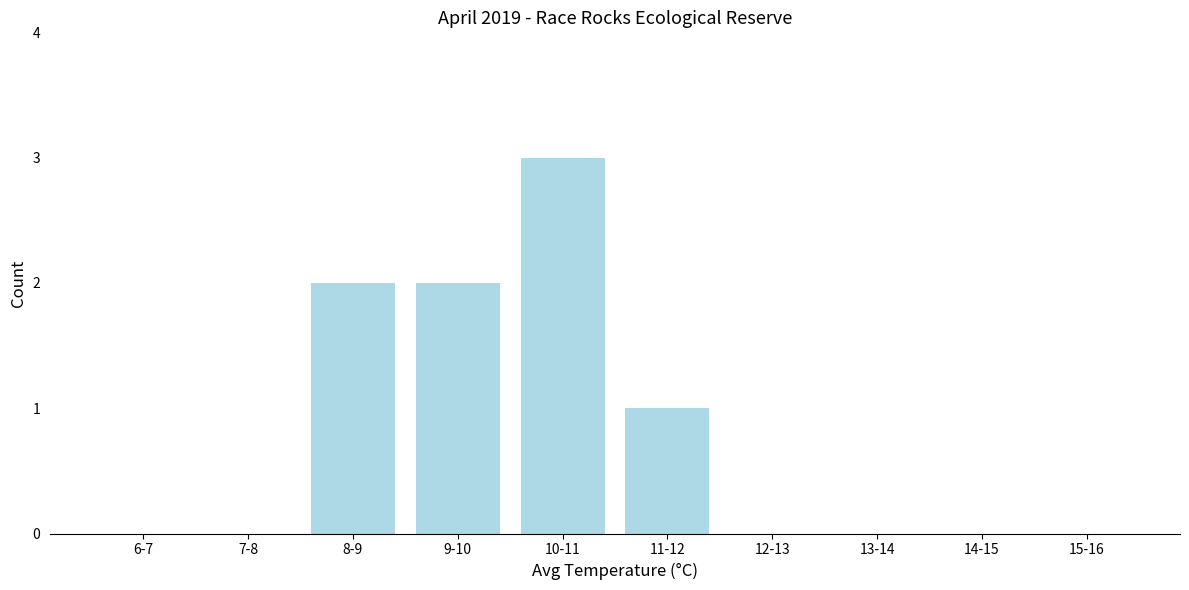

Reading right to left, extract all data points from this chart.

15-16=0	14-15=0	13-14=0	12-13=0	11-12=1	10-11=3	9-10=2	8-9=2	7-8=0	6-7=0